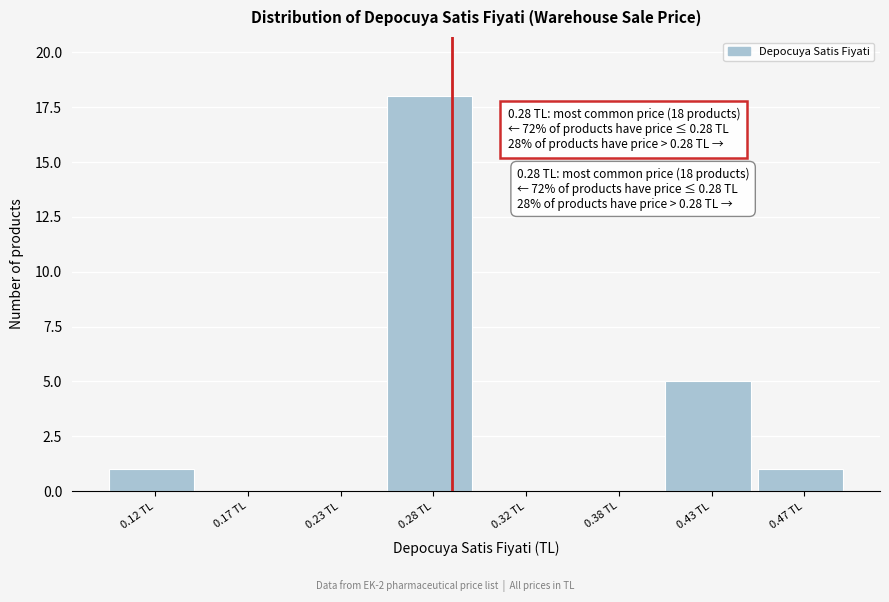

Reading left to right, list all the values displayed in this chart.

0.12 TL=1	0.17 TL=0	0.23 TL=0	0.28 TL=18	0.32 TL=0	0.38 TL=0	0.43 TL=5	0.47 TL=1